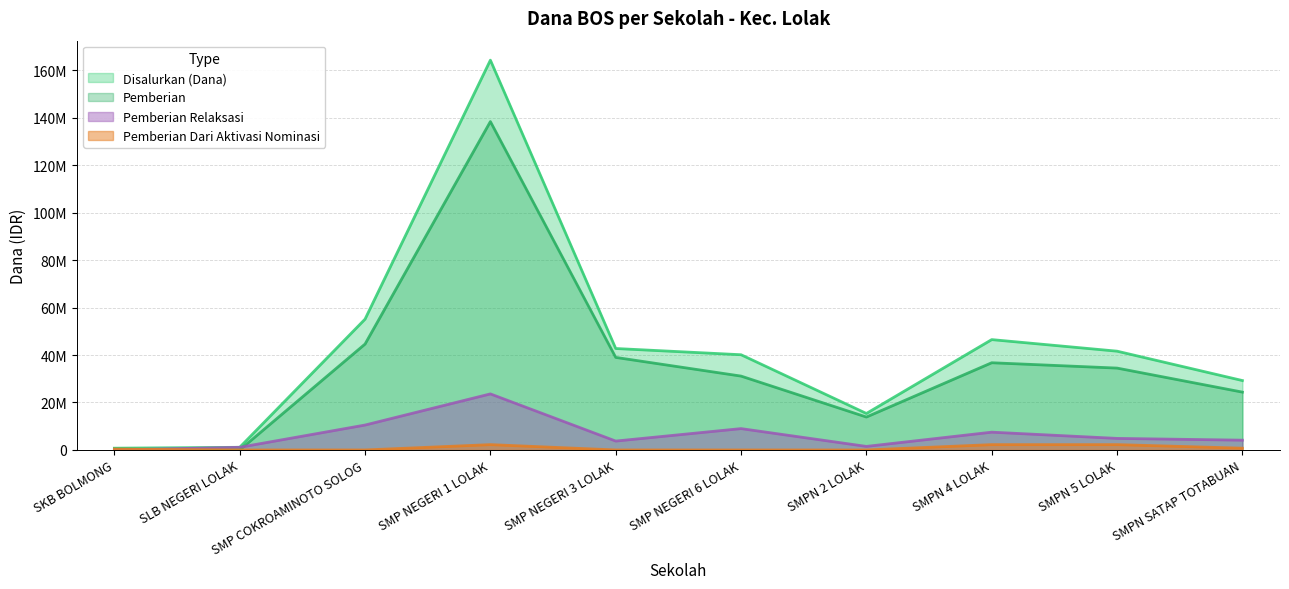

Reading right to left, transcribe all the data shown in this chart.

Disalurkan (Dana): 29250000	41625000	46500000	15375000	40125000	42750000	164250000	55125000	1125000	750000
Pemberian: 24375000	34500000	36750000	13875000	31125000	39000000	138375000	44625000	0	375000
Pemberian Dari Aktivasi Nominasi: 750000	2250000	2250000	0	0	0	2250000	0	0	375000
Pemberian Relaksasi: 4125000	4875000	7500000	1500000	9000000	3750000	23625000	10500000	1125000	0